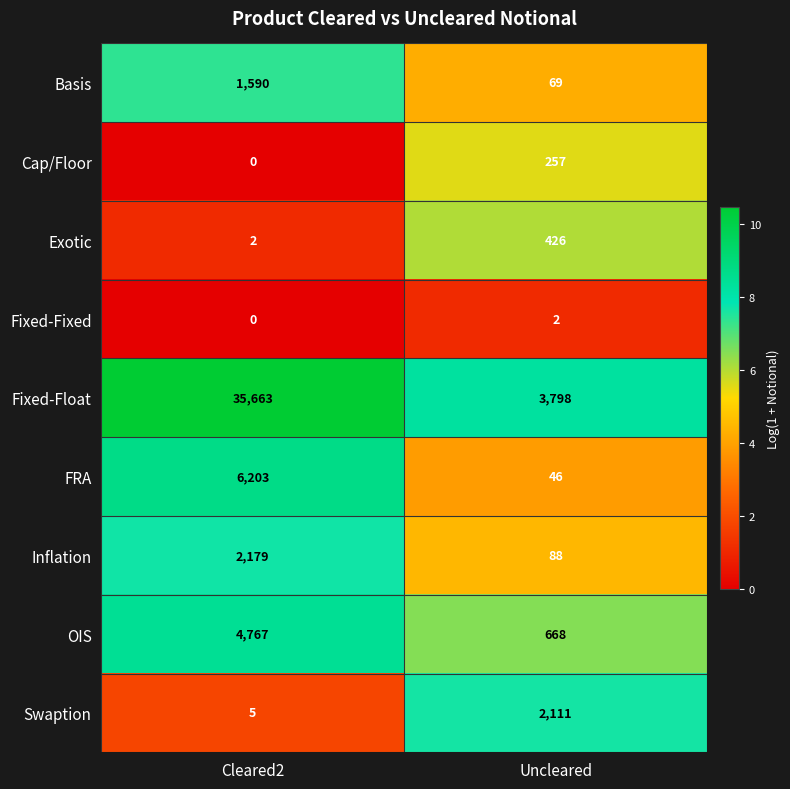

Which series changed the most between Cleared2 and Uncleared?

Fixed-Float